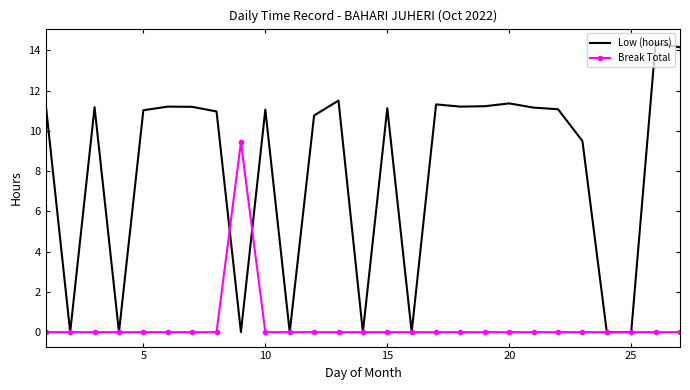

Which series has the largest total across all categories?

Low (hours)